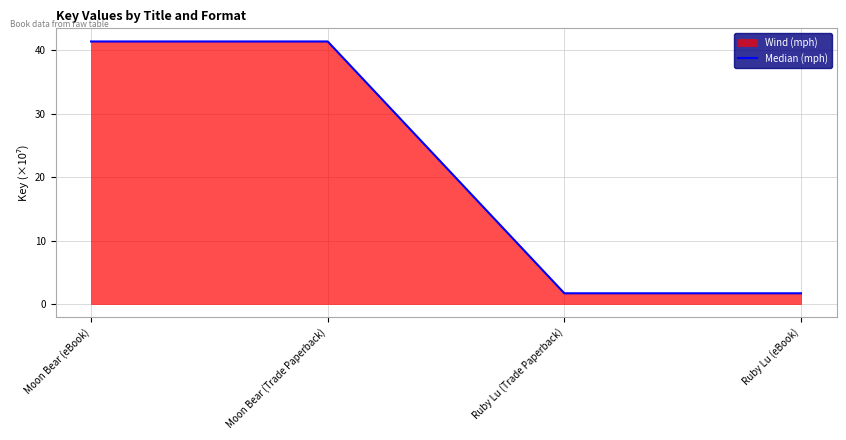

What is the sum of the values at Ruby Lu (Trade Paperback) and Moon Bear (eBook)?

43.1